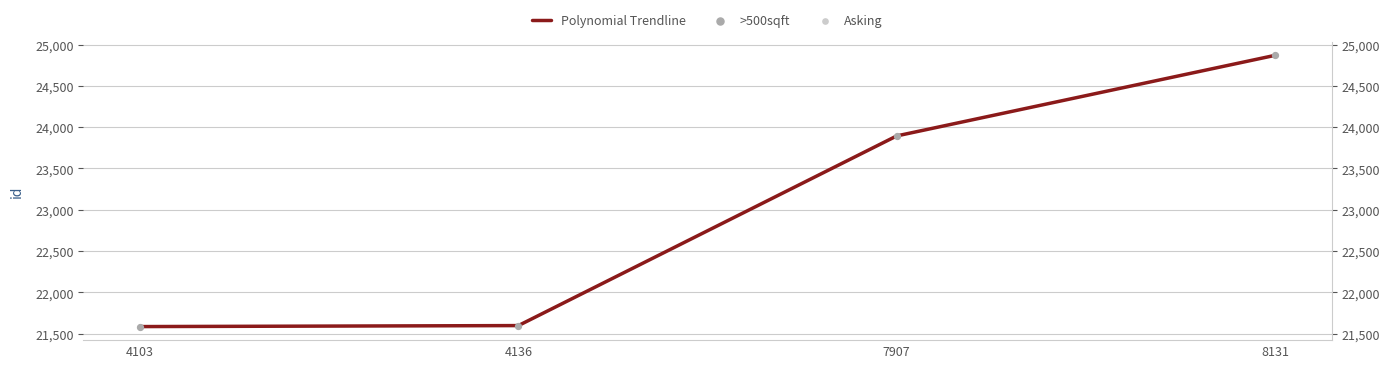

At how many categories does at least one series exceed 22314?

2